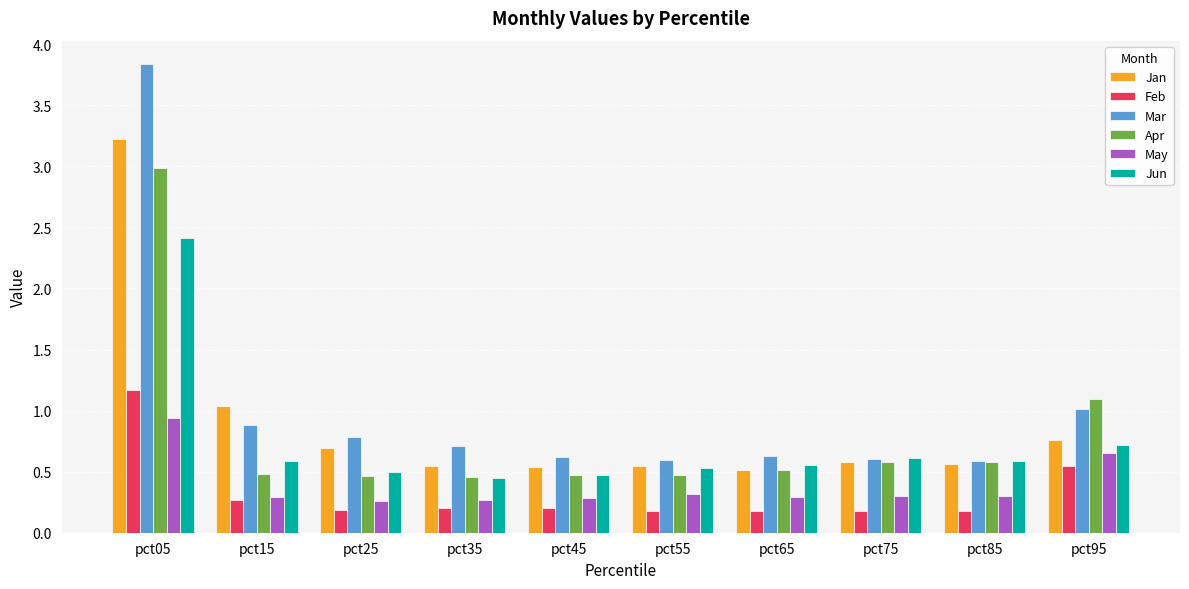

What is the difference between the maximum and minimum values in the Mar series?

3.2